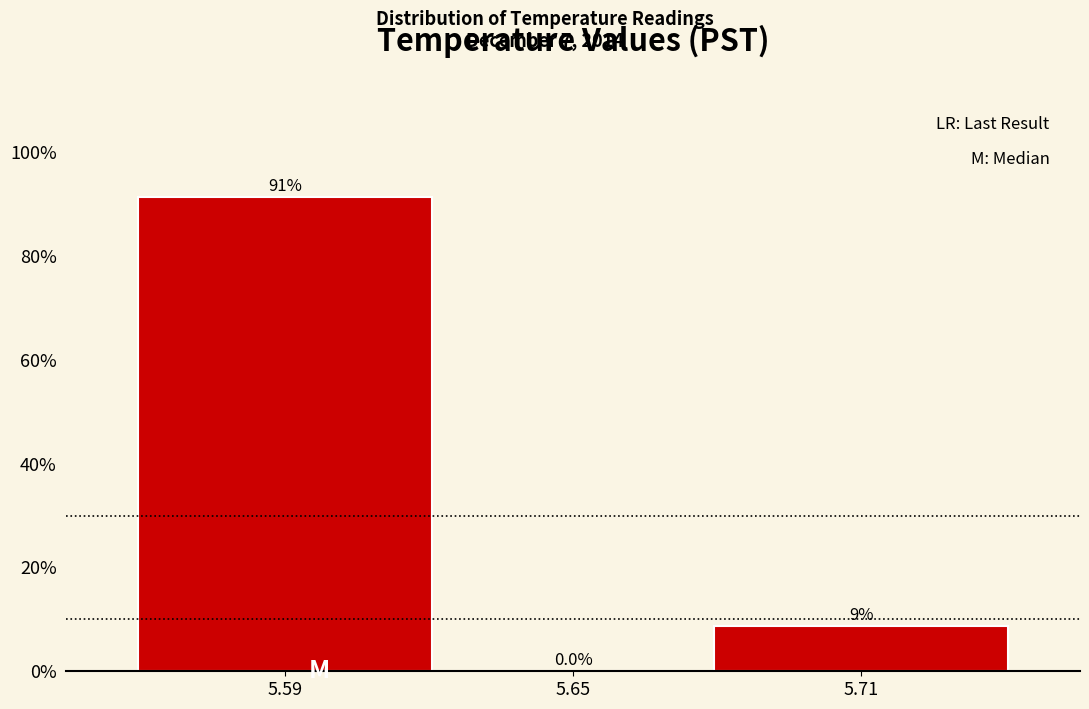

Reading left to right, extract all data points from this chart.

5.59=91.3	5.65=0.0	5.71=8.7